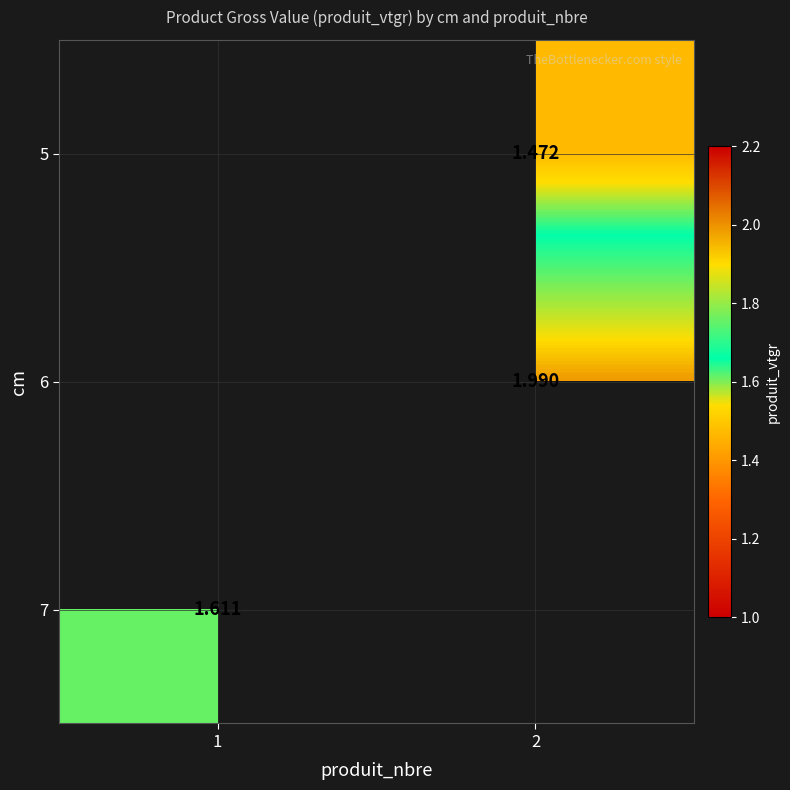

Is the value of 5 at 2 greater than the value of 7 at 1?

No